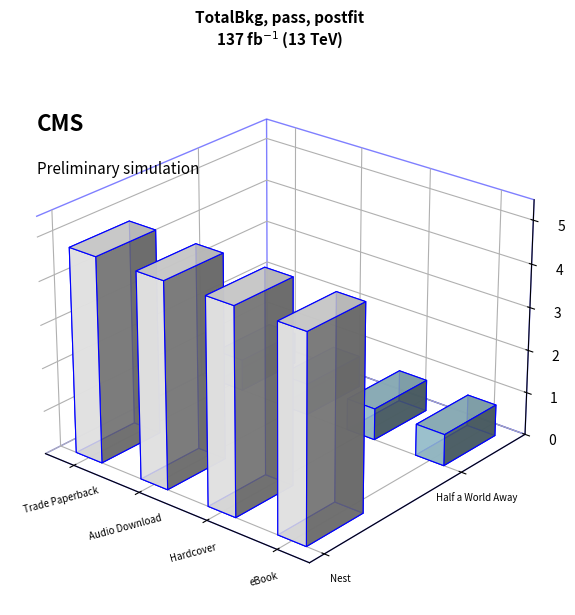

What is the ratio of the value at Trade Paperback to the value at eBook?

1.0